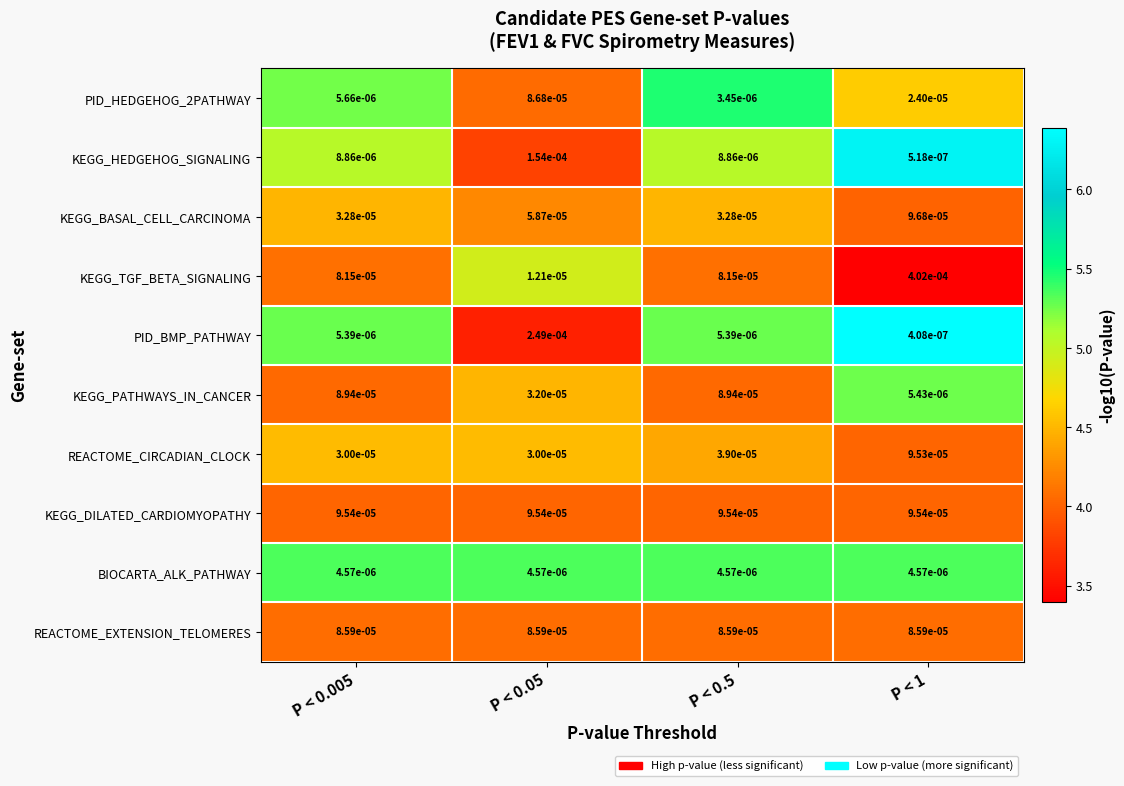

Between P < 0.05 and P < 0.5, which series saw the biggest shift?

PID_BMP_PATHWAY